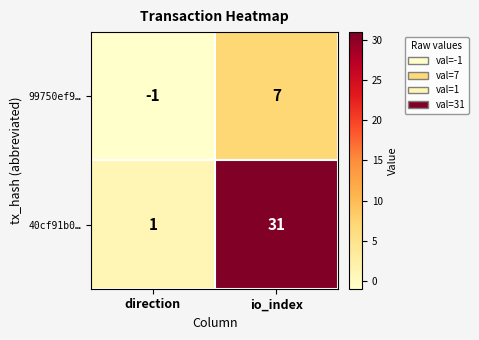

What is the approximate value of 40cf91b0… at io_index, to the nearest 10?

30